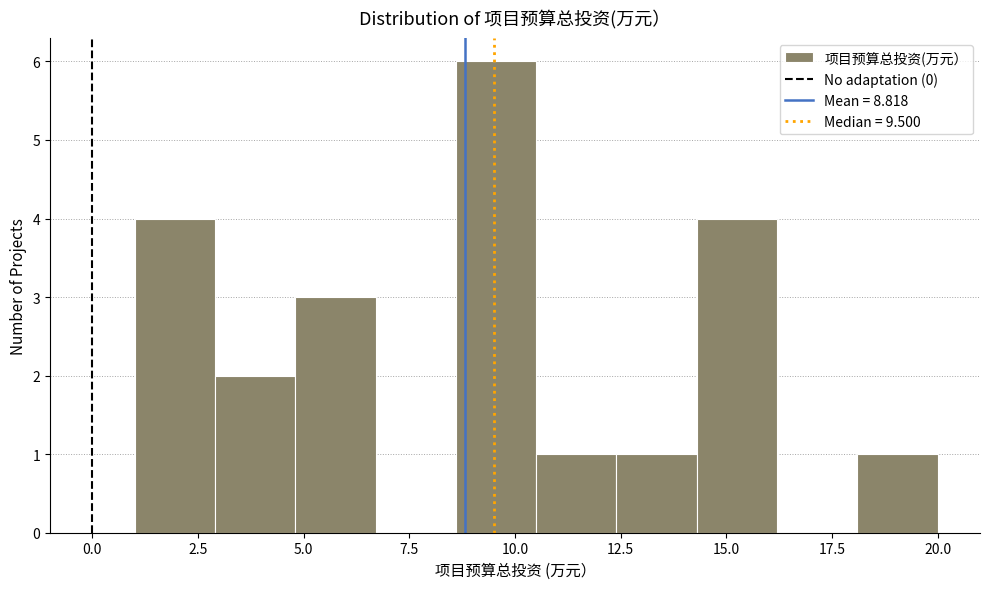

Read against the x-axis, roughly where is the centre of the tallest bar?

9.5